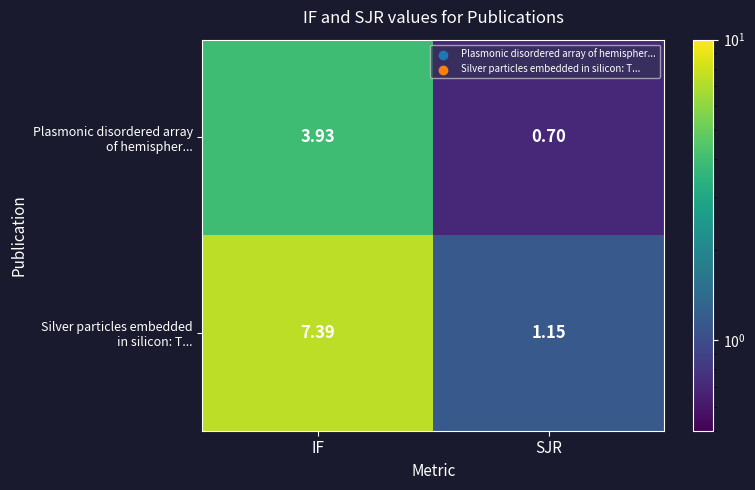

At which category is the sum across all series the highest?

IF